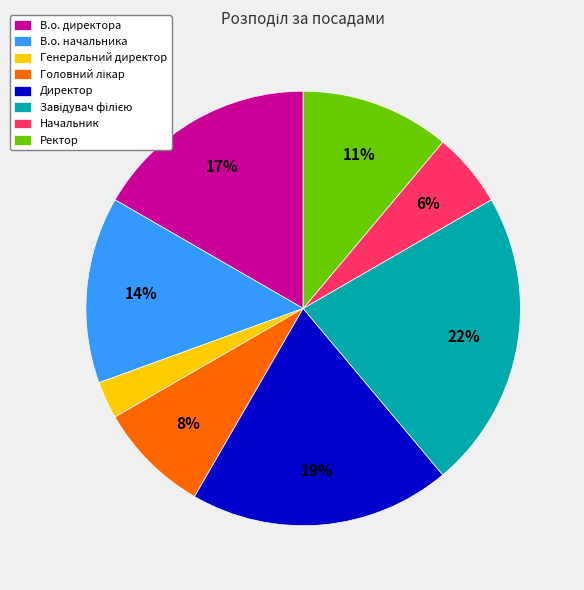

Do Начальник and В.о. директора together represent more than half of the pie?

No